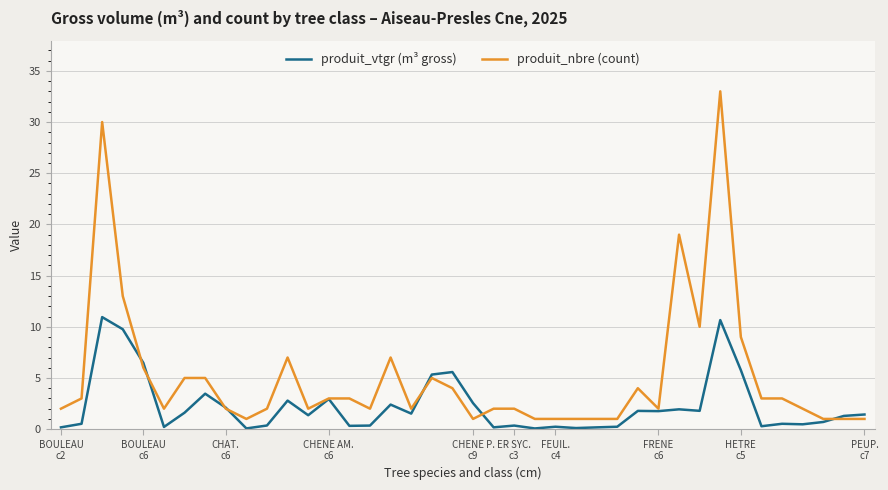

What is the minimum value for produit_nbre (count)?

1.0